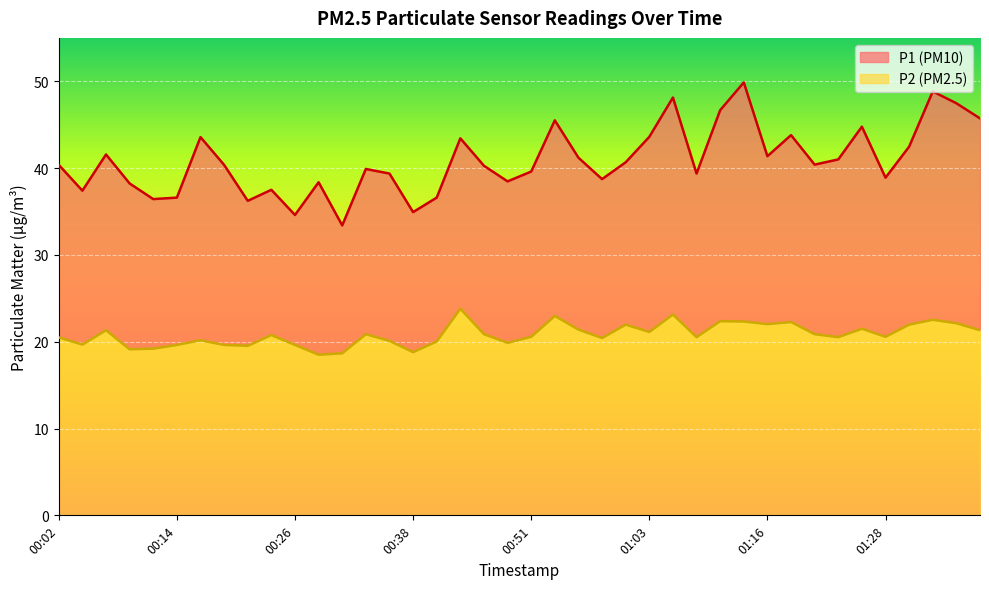

What is the highest value of the P2 (PM2.5) series?

23.8